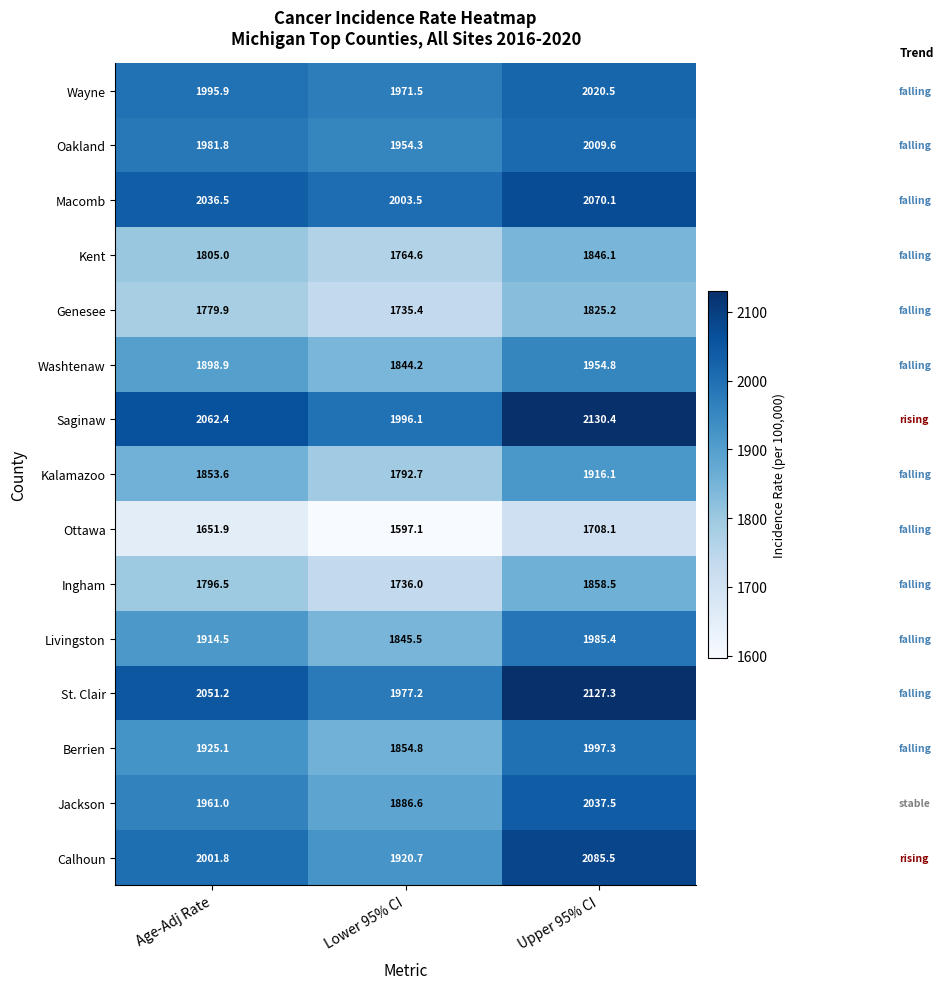

Which series changed the most between Lower 95% CI and Upper 95% CI?

Calhoun